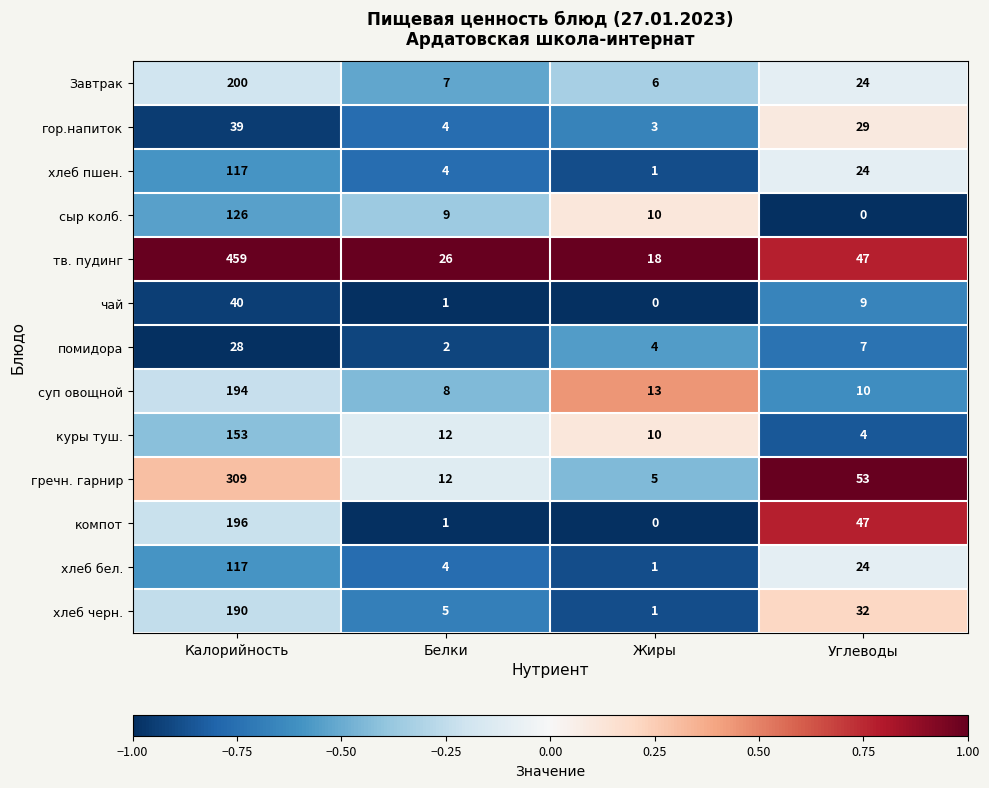

Read the хлеб пшен. value at Белки, to the nearest 5.

5